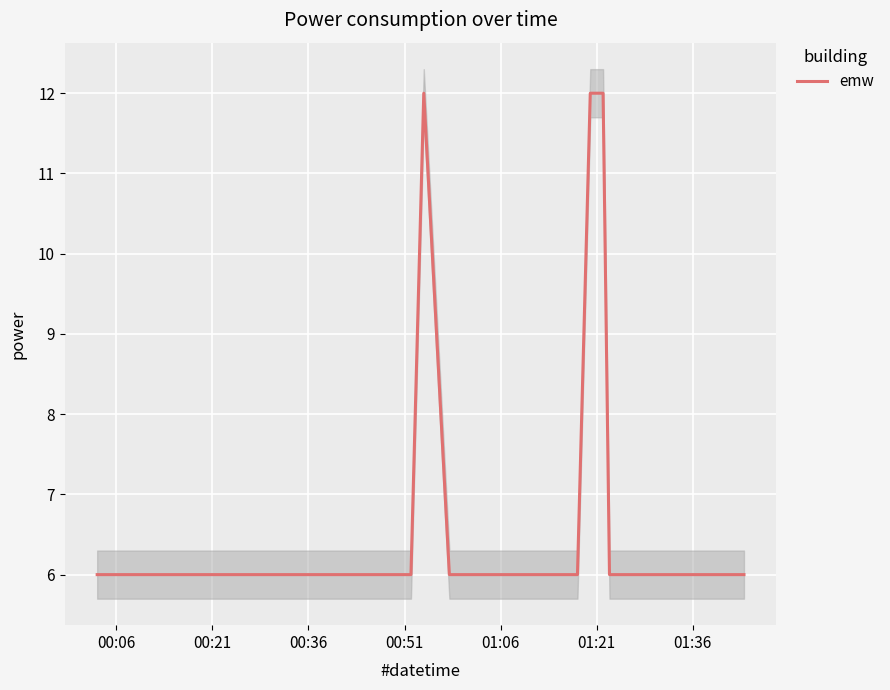

The chart shows a value of 3 at 22. True or false?

False